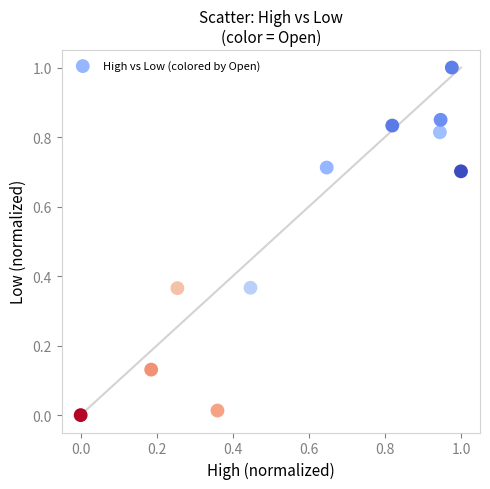

What is the range of Y values (max minus min)?

1.0